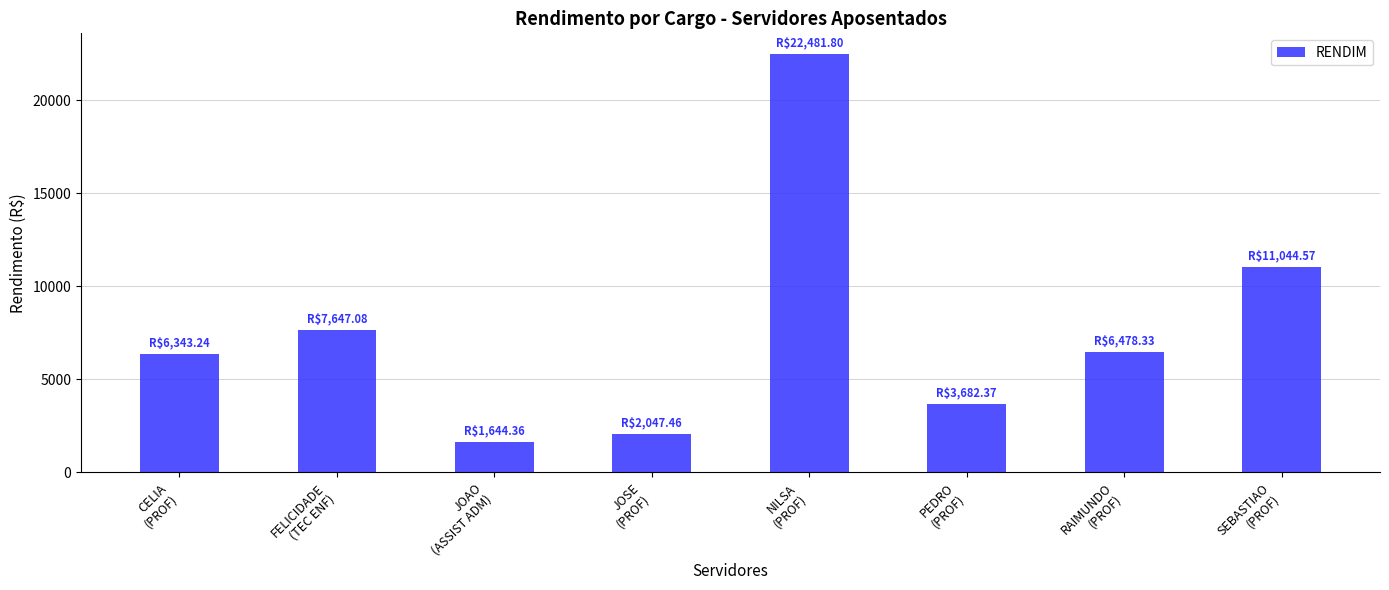

The value at CELIA
(PROF) is 6343.2. True or false?

True